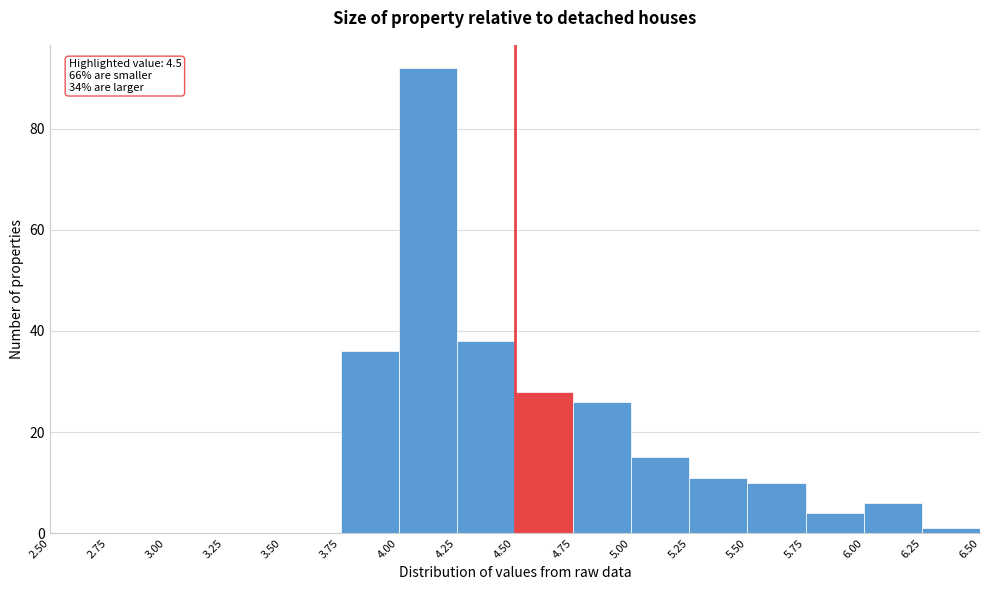

Over which range of the x-axis is the bar tallest?

4.00 to 4.25